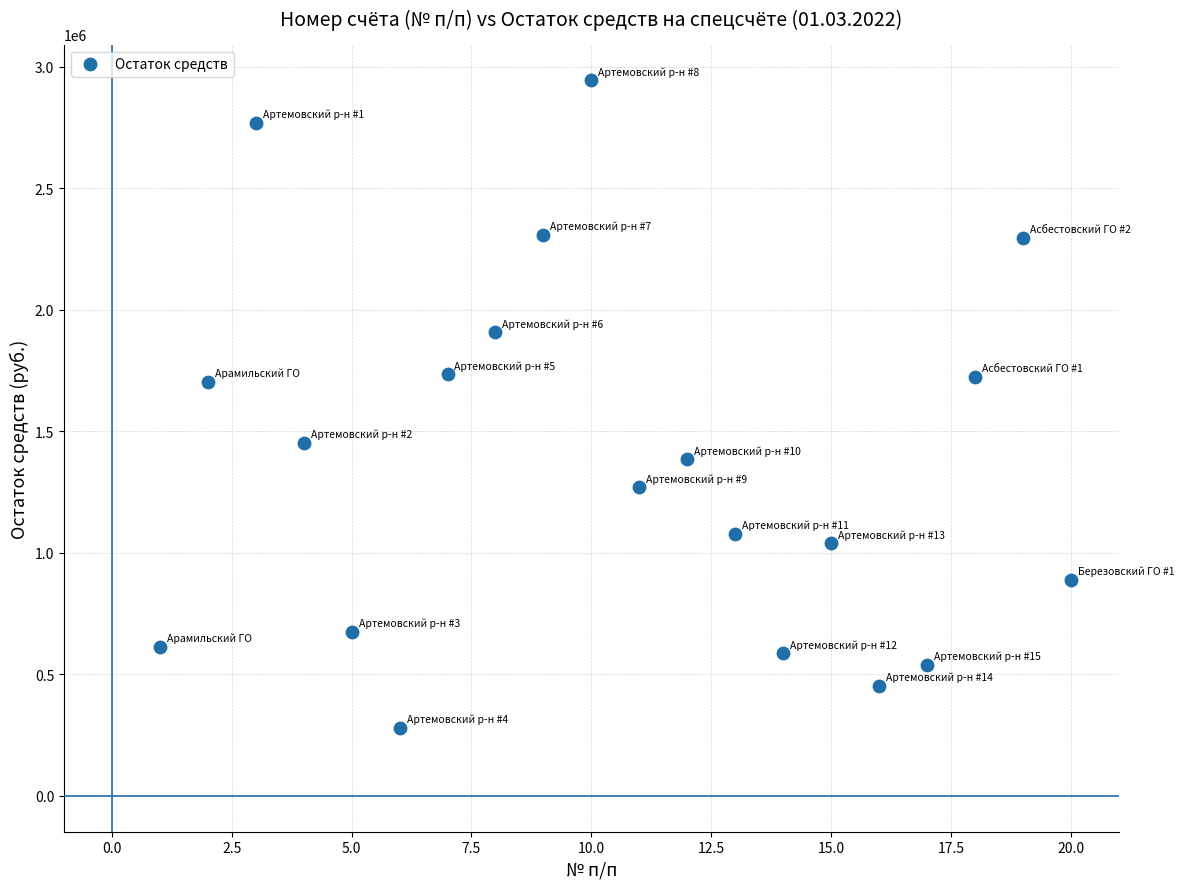

What is the range of Y values (max minus min)?

2663063.3